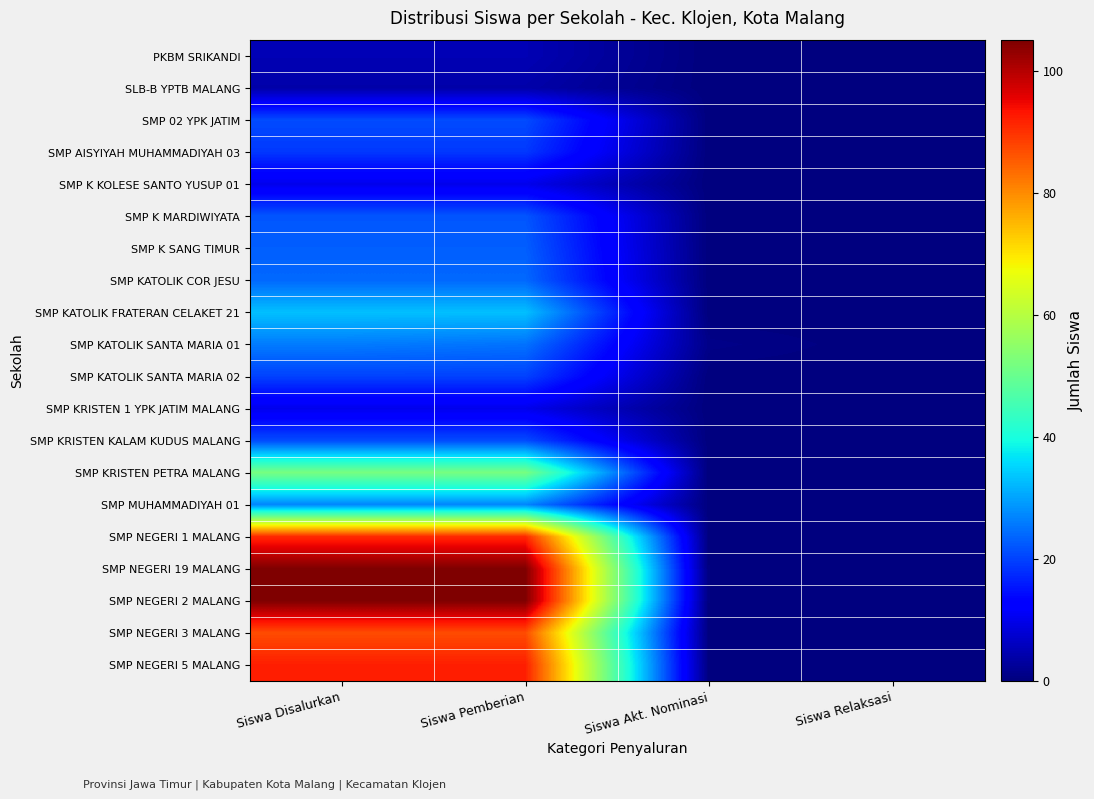

Reading left to right, list all the values displayed in this chart.

PKBM SRIKANDI: Siswa Disalurkan=5	Siswa Pemberian=5	Siswa Akt. Nominasi=0	Siswa Relaksasi=0
SLB-B YPTB MALANG: Siswa Disalurkan=4	Siswa Pemberian=4	Siswa Akt. Nominasi=0	Siswa Relaksasi=0
SMP 02 YPK JATIM: Siswa Disalurkan=21	Siswa Pemberian=21	Siswa Akt. Nominasi=0	Siswa Relaksasi=0
SMP AISYIYAH MUHAMMADIYAH 03: Siswa Disalurkan=19	Siswa Pemberian=19	Siswa Akt. Nominasi=0	Siswa Relaksasi=0
SMP K KOLESE SANTO YUSUP 01: Siswa Disalurkan=10	Siswa Pemberian=10	Siswa Akt. Nominasi=0	Siswa Relaksasi=0
SMP K MARDIWIYATA: Siswa Disalurkan=22	Siswa Pemberian=22	Siswa Akt. Nominasi=0	Siswa Relaksasi=0
SMP K SANG TIMUR: Siswa Disalurkan=23	Siswa Pemberian=23	Siswa Akt. Nominasi=0	Siswa Relaksasi=0
SMP KATOLIK COR JESU: Siswa Disalurkan=24	Siswa Pemberian=24	Siswa Akt. Nominasi=0	Siswa Relaksasi=0
SMP KATOLIK FRATERAN CELAKET 21: Siswa Disalurkan=33	Siswa Pemberian=33	Siswa Akt. Nominasi=0	Siswa Relaksasi=0
SMP KATOLIK SANTA MARIA 01: Siswa Disalurkan=26	Siswa Pemberian=25	Siswa Akt. Nominasi=1	Siswa Relaksasi=0
SMP KATOLIK SANTA MARIA 02: Siswa Disalurkan=20	Siswa Pemberian=20	Siswa Akt. Nominasi=0	Siswa Relaksasi=0
SMP KRISTEN 1 YPK JATIM MALANG: Siswa Disalurkan=10	Siswa Pemberian=10	Siswa Akt. Nominasi=0	Siswa Relaksasi=0
SMP KRISTEN KALAM KUDUS MALANG: Siswa Disalurkan=21	Siswa Pemberian=21	Siswa Akt. Nominasi=0	Siswa Relaksasi=0
SMP KRISTEN PETRA MALANG: Siswa Disalurkan=52	Siswa Pemberian=52	Siswa Akt. Nominasi=0	Siswa Relaksasi=0
SMP MUHAMMADIYAH 01: Siswa Disalurkan=27	Siswa Pemberian=27	Siswa Akt. Nominasi=0	Siswa Relaksasi=0
SMP NEGERI 1 MALANG: Siswa Disalurkan=91	Siswa Pemberian=91	Siswa Akt. Nominasi=0	Siswa Relaksasi=0
SMP NEGERI 19 MALANG: Siswa Disalurkan=105	Siswa Pemberian=105	Siswa Akt. Nominasi=0	Siswa Relaksasi=0
SMP NEGERI 2 MALANG: Siswa Disalurkan=105	Siswa Pemberian=105	Siswa Akt. Nominasi=0	Siswa Relaksasi=0
SMP NEGERI 3 MALANG: Siswa Disalurkan=87	Siswa Pemberian=87	Siswa Akt. Nominasi=0	Siswa Relaksasi=0
SMP NEGERI 5 MALANG: Siswa Disalurkan=92	Siswa Pemberian=92	Siswa Akt. Nominasi=0	Siswa Relaksasi=0